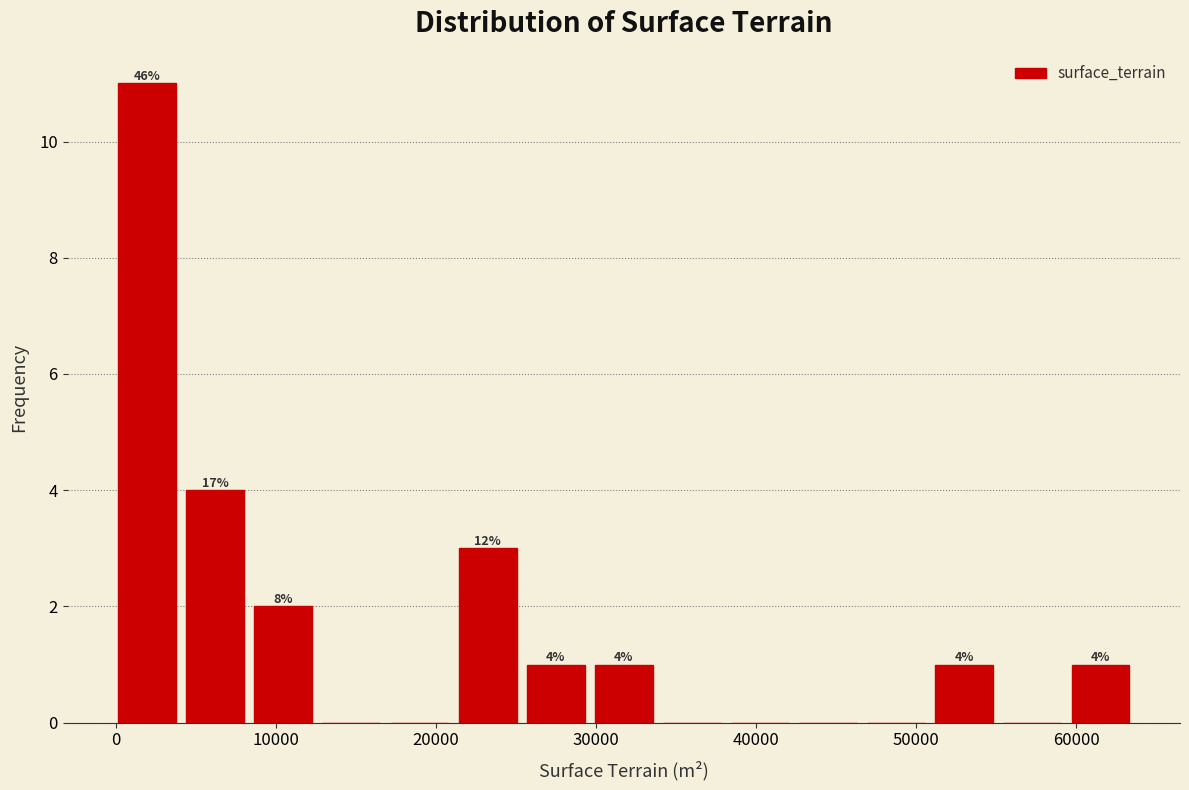

Which range on the x-axis has the tallest bar?

0 to 4000